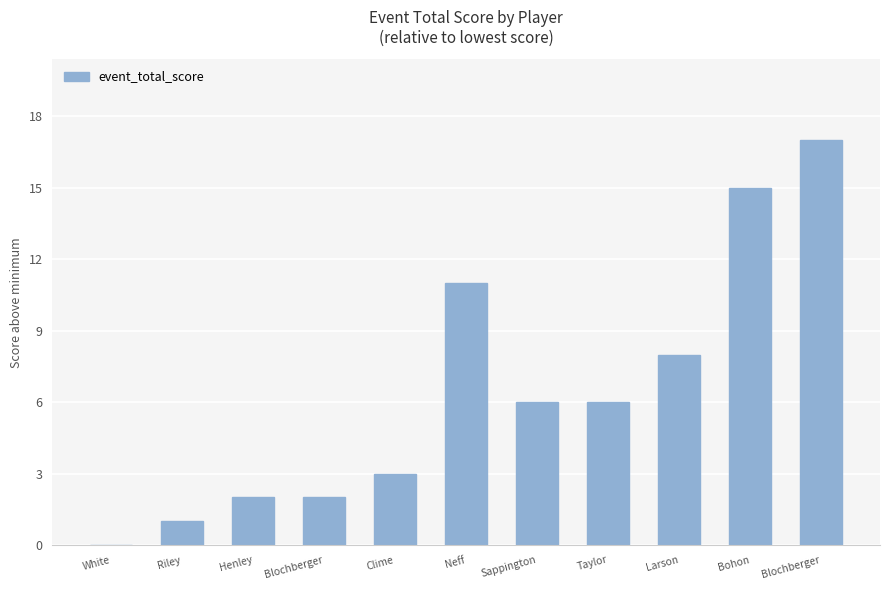

Reading left to right, what are all the values shown in this chart?

White=0	Riley=1	Henley=2	Blochberger=2	Clime=3	Neff=11	Sappington=6	Taylor=6	Larson=8	Bohon=15	Blochberger=17